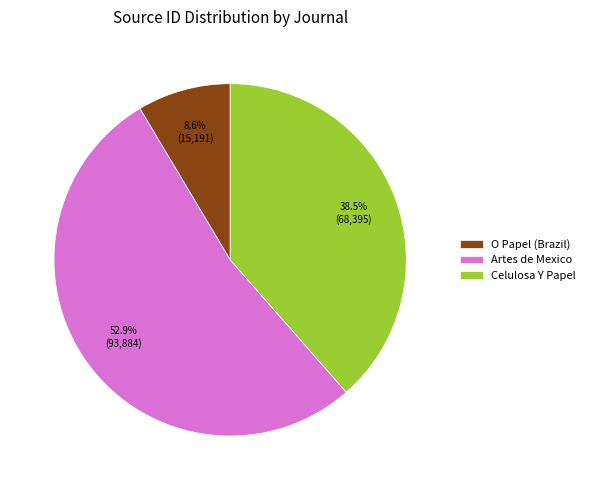

The Celulosa Y Papel slice represents 48% of the pie. True or false?

False